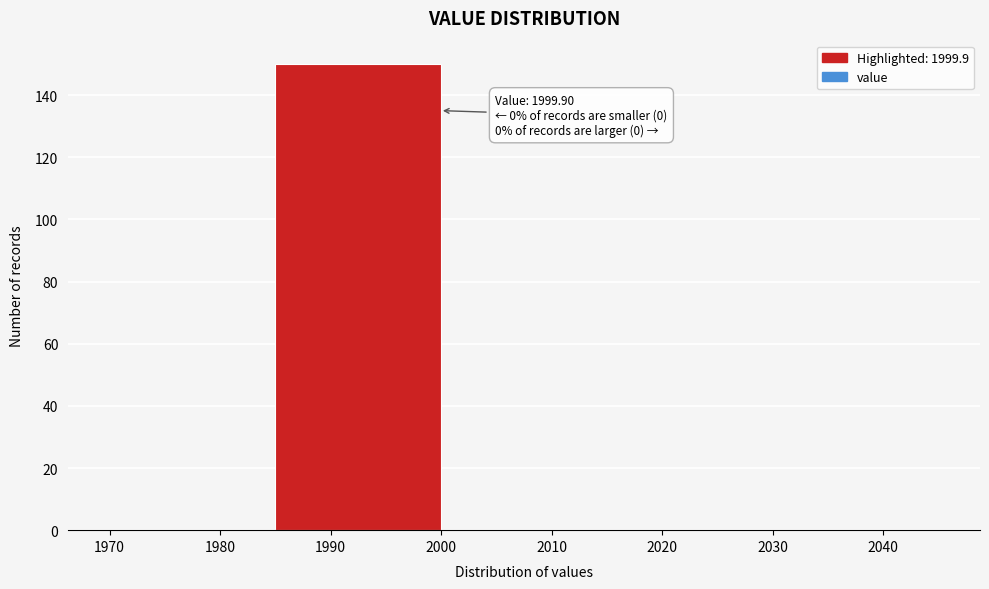

Over which range of the x-axis is the bar tallest?

1985 to 2000